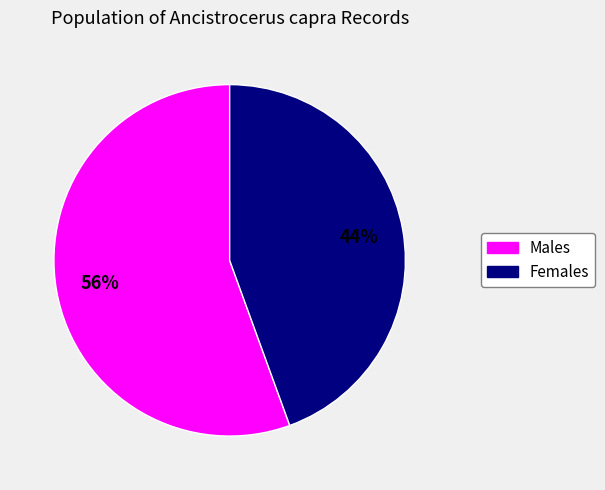

To the nearest percent, what percentage of the pie is Males?

56%